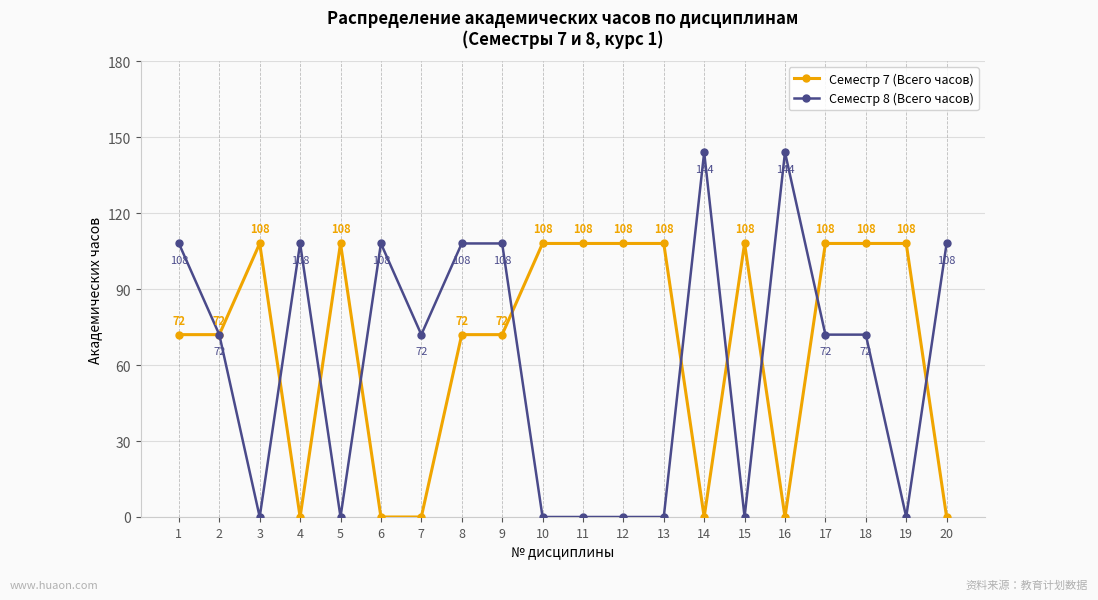

Rank the series by their average value, from lowest to highest.

Семестр 8 (Всего часов), Семестр 7 (Всего часов)